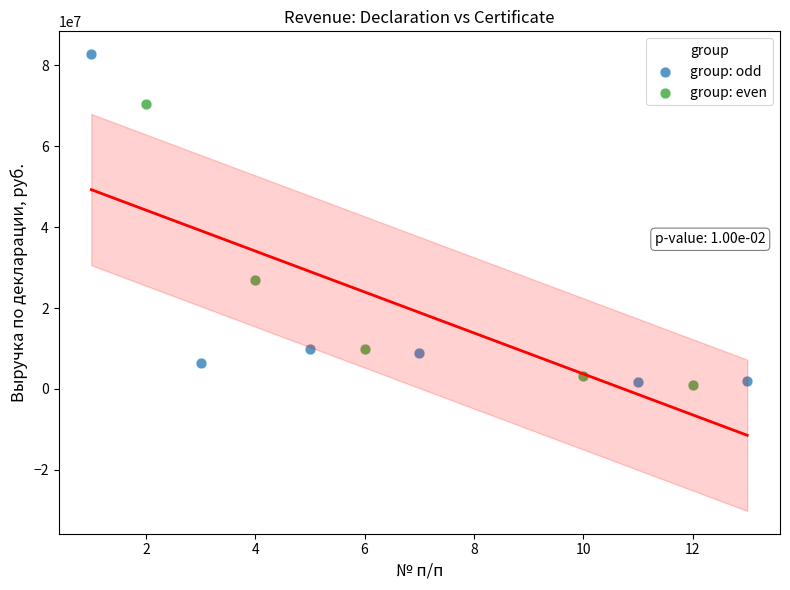

Which series has the widest spread of Y values?

group: odd